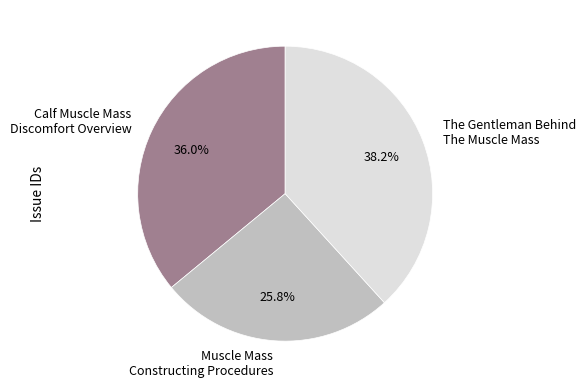

How many slices are in this pie chart?

3